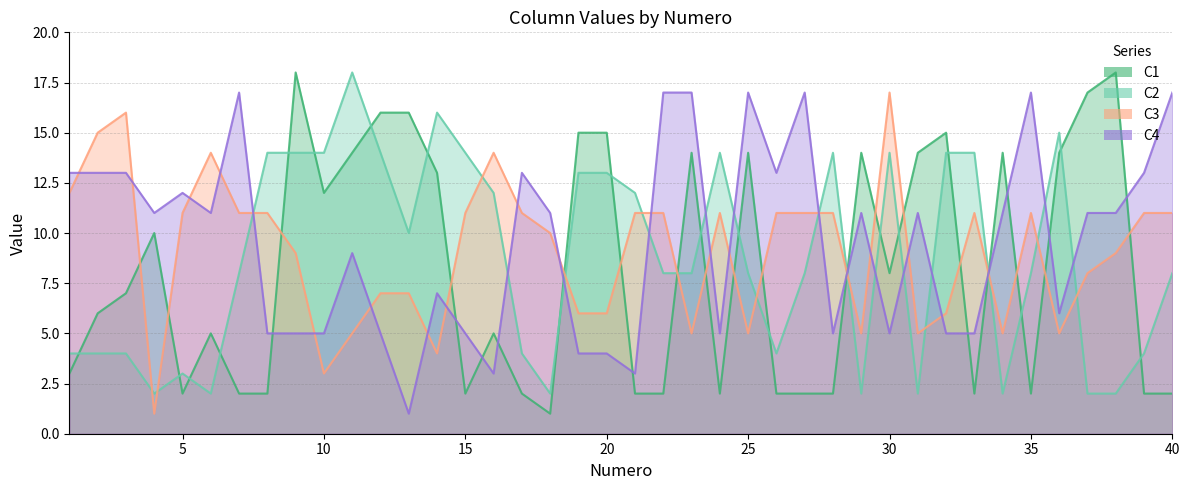

How many lines are shown in the chart?

4